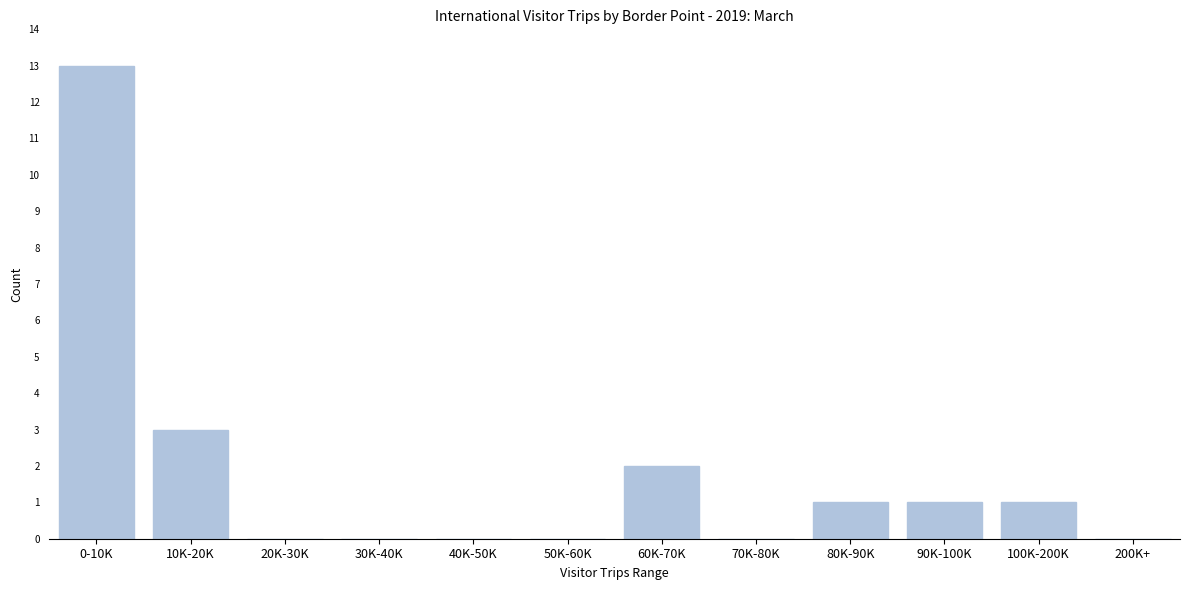

Reading left to right, list all the values displayed in this chart.

0-10K=13	10K-20K=3	20K-30K=0	30K-40K=0	40K-50K=0	50K-60K=0	60K-70K=2	70K-80K=0	80K-90K=1	90K-100K=1	100K-200K=1	200K+=0